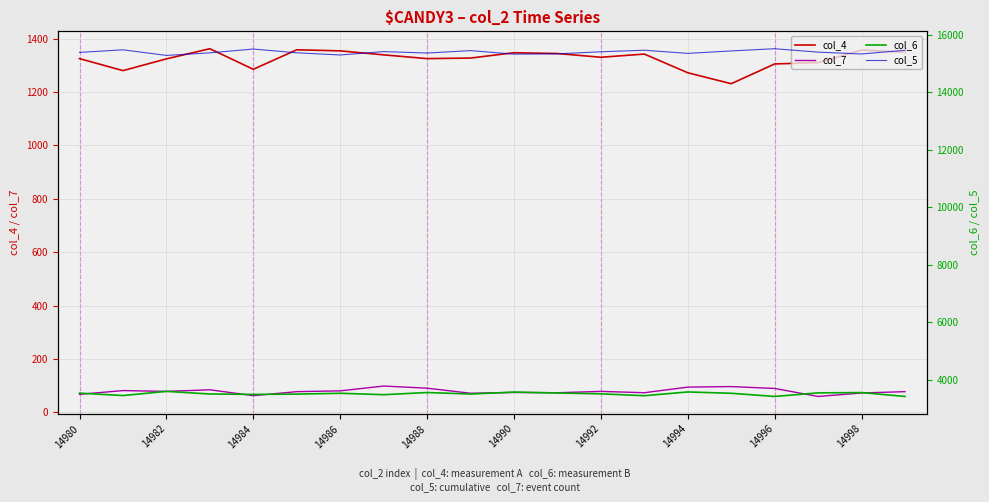

Rank the series at 15 from lowest to highest value.

col_7, col_4, col_6, col_5